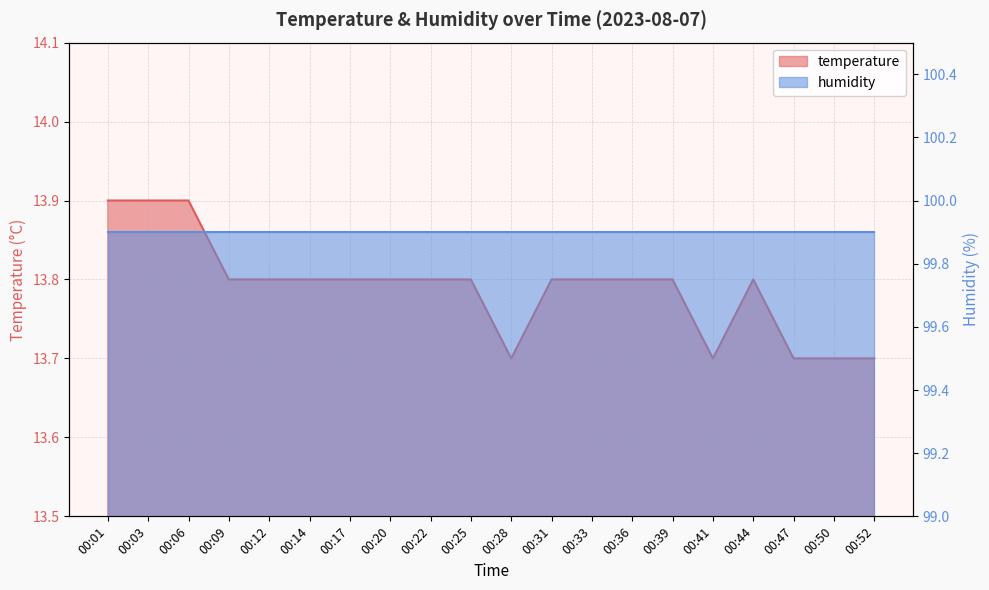

Rank the categories by value from lowest to highest.

00:28, 00:41, 00:47, 00:50, 00:52, 00:09, 00:12, 00:14, 00:17, 00:20, 00:22, 00:25, 00:31, 00:33, 00:36, 00:39, 00:44, 00:01, 00:03, 00:06